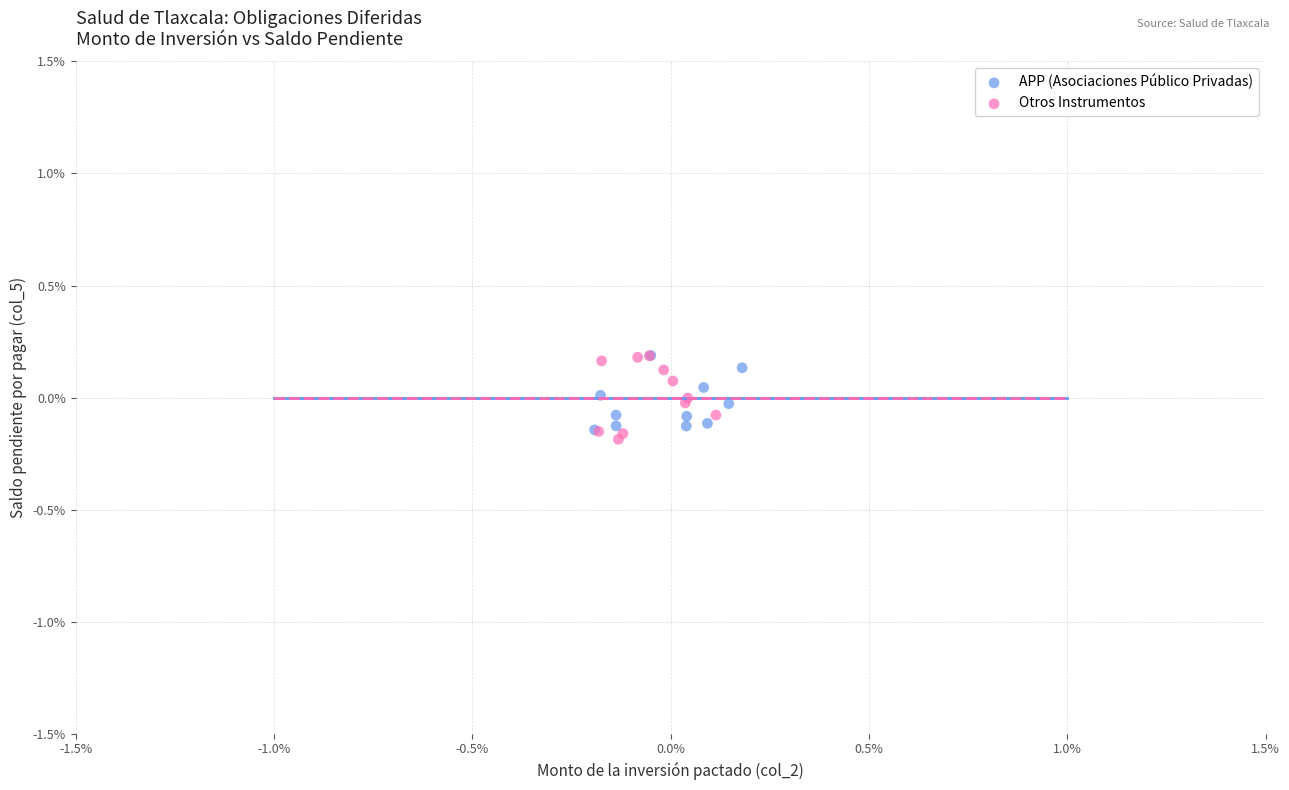

Which series has the widest spread of Y values?

Otros Instrumentos